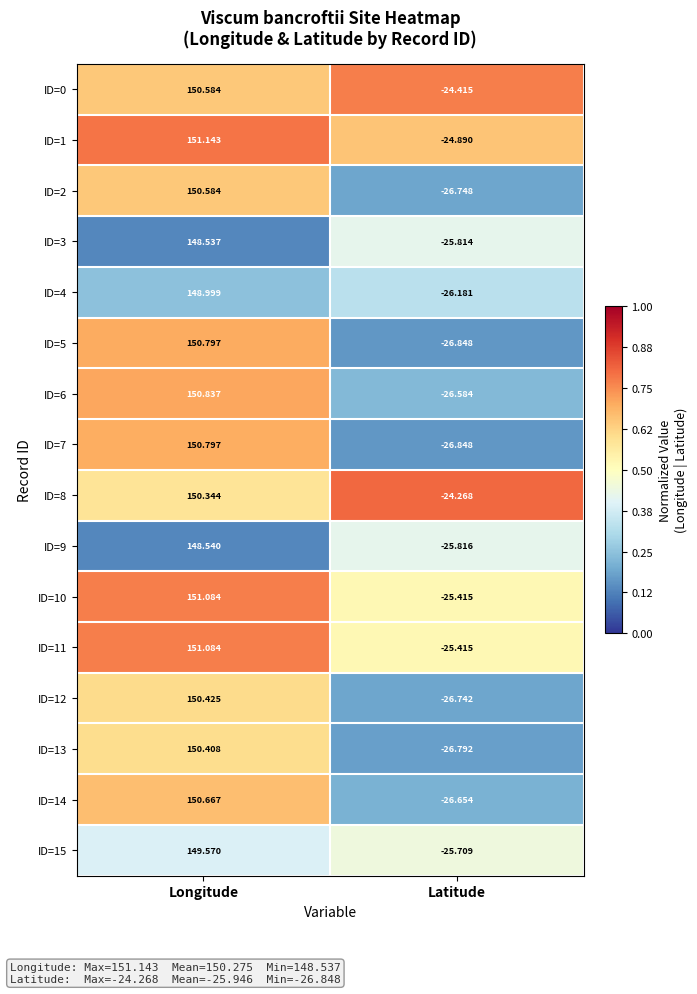

What is the total value across all series at Latitude?

-415.1